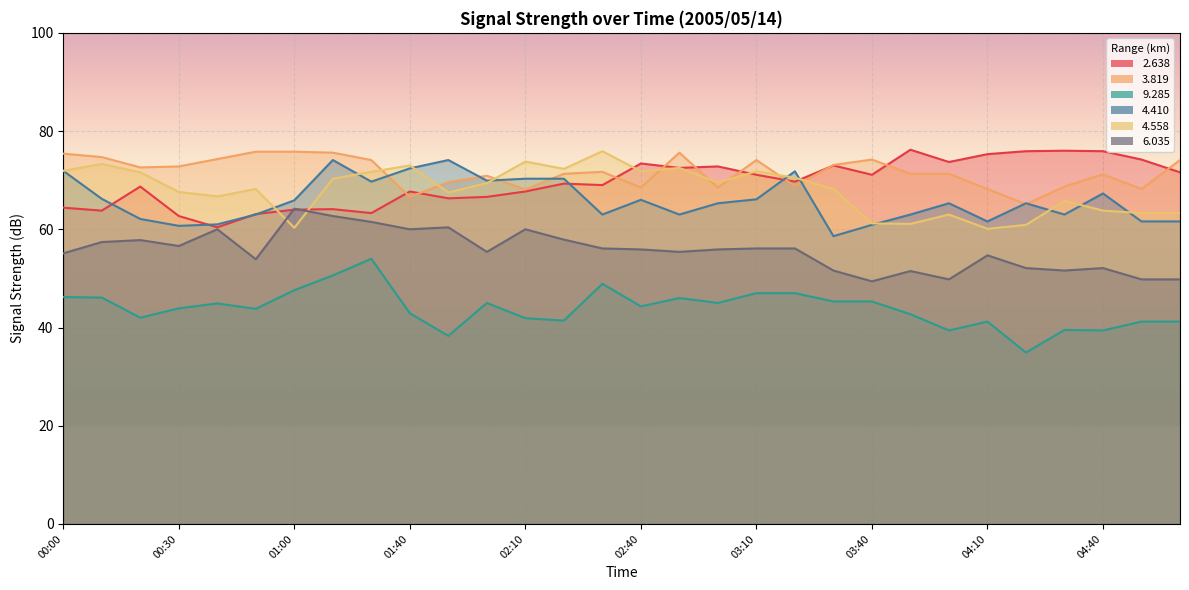

Which has a higher value, 05:00 or 00:50?

05:00